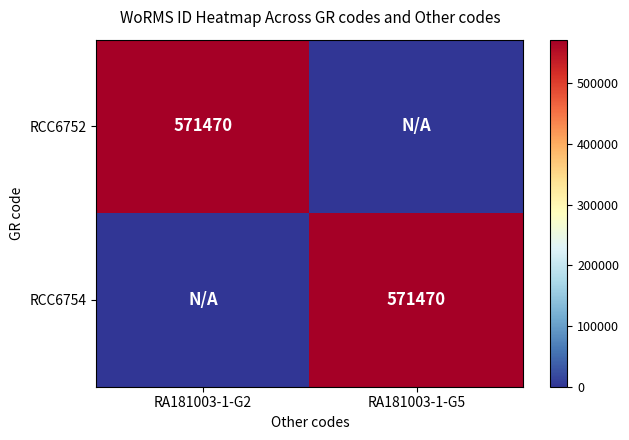

True or false: RCC6752 has a value of 571470 at RA181003-1-G2.

True